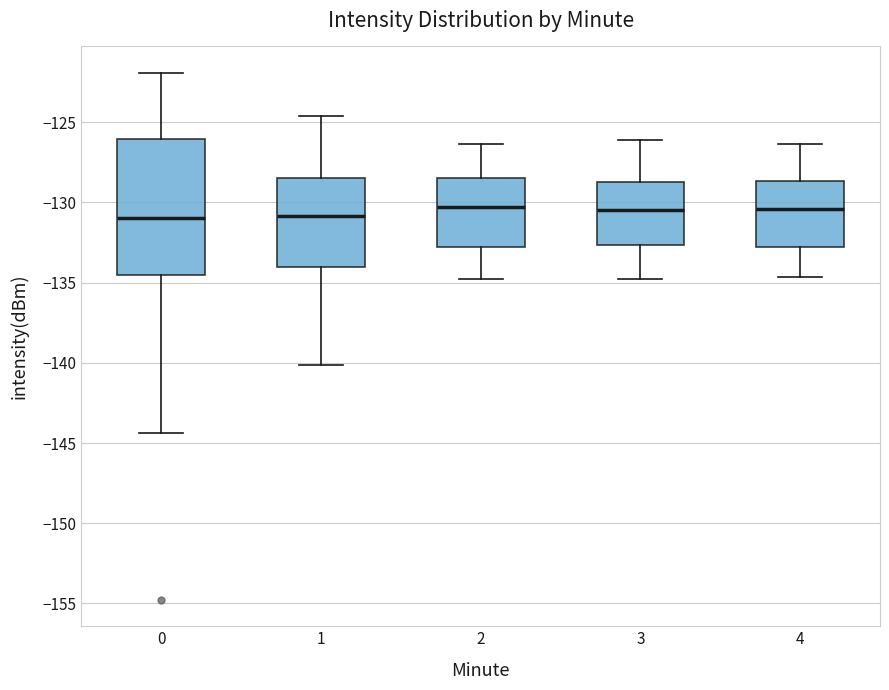

Reading left to right, transcribe this box plot: for each box, give where its median line is, the range the box spans, and where its two whiskers end, as read against the y-axis. The values are not printed on the chart, so give them approximately, as read against the axis.

0: median -131.0, box -134.5 to -126.0, whiskers -144.5 to -122.0
1: median -131.0, box -134.0 to -128.5, whiskers -140.0 to -124.5
2: median -130.5, box -133.0 to -128.5, whiskers -135.0 to -126.5
3: median -130.5, box -132.5 to -128.5, whiskers -135.0 to -126.0
4: median -130.5, box -133.0 to -128.5, whiskers -134.5 to -126.5